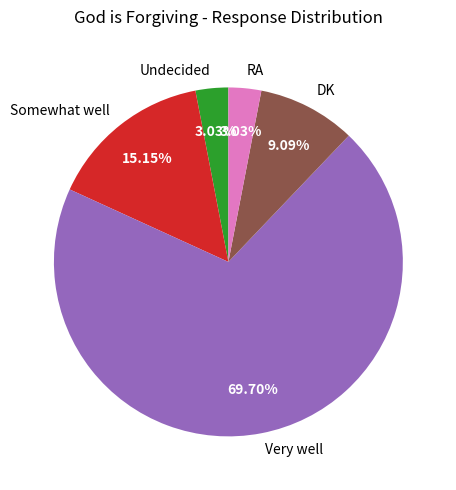

To the nearest percent, what is the combined percentage of DK and Somewhat well?

24%